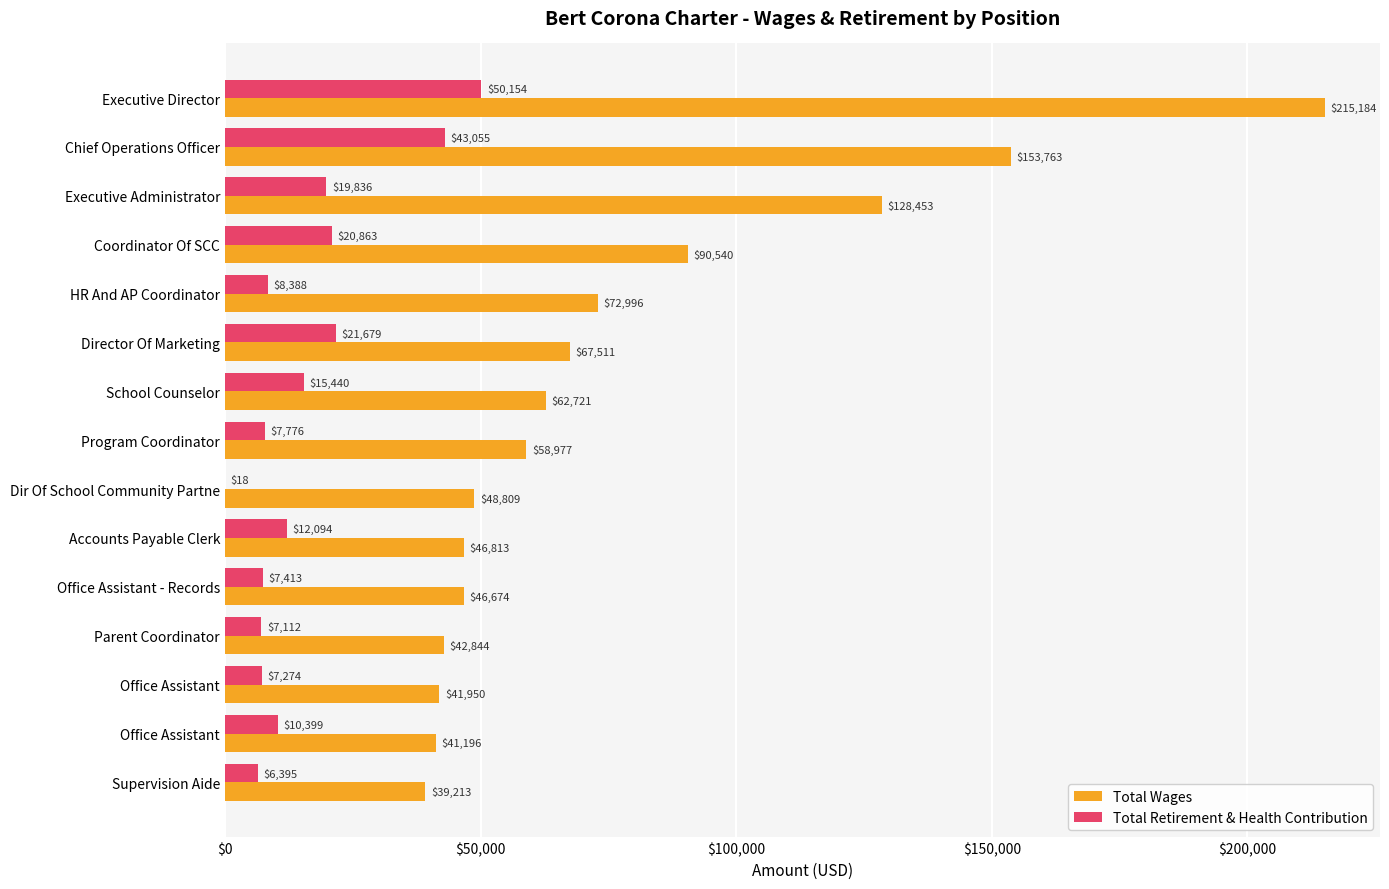

Count the number of data series in this chart.

2